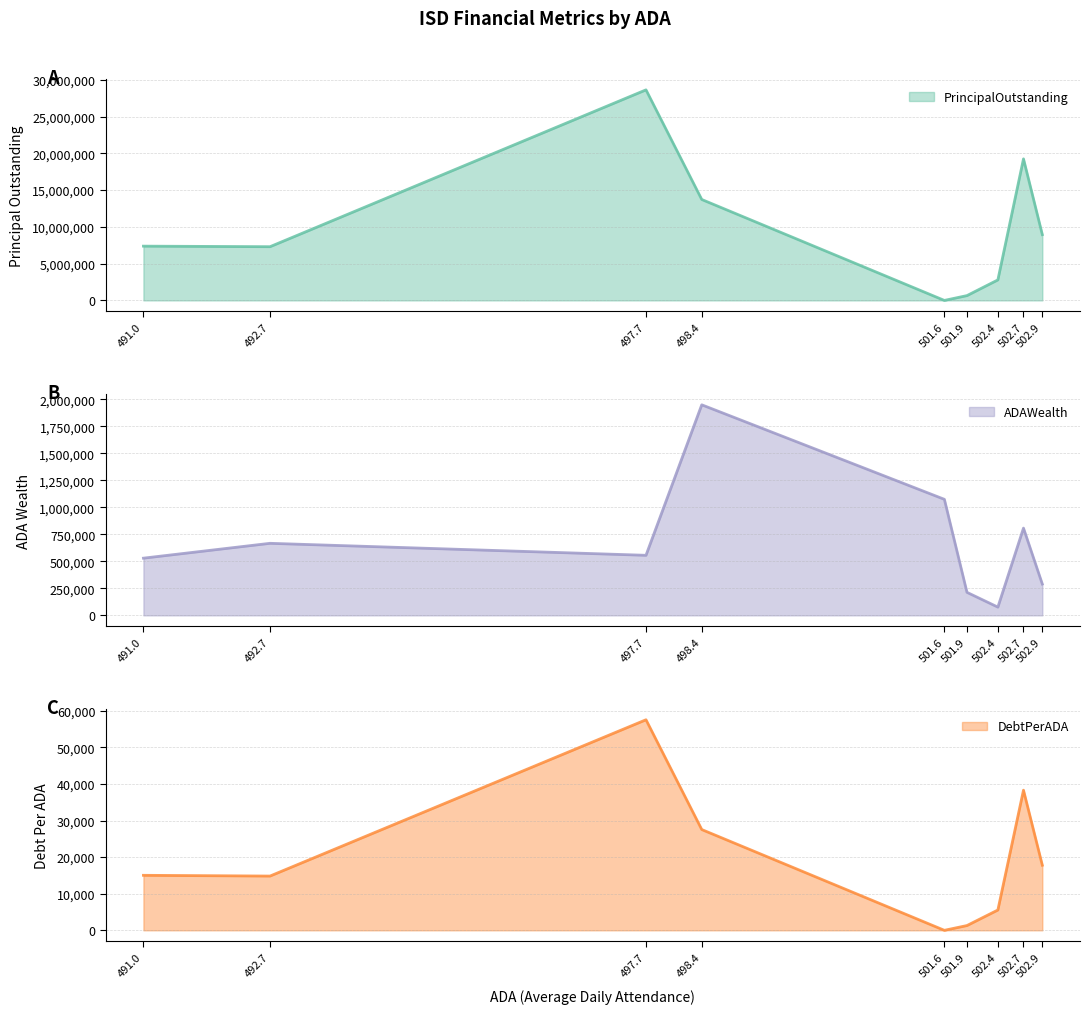

Where is DebtPerADA nearest to the value 28767?

498.4